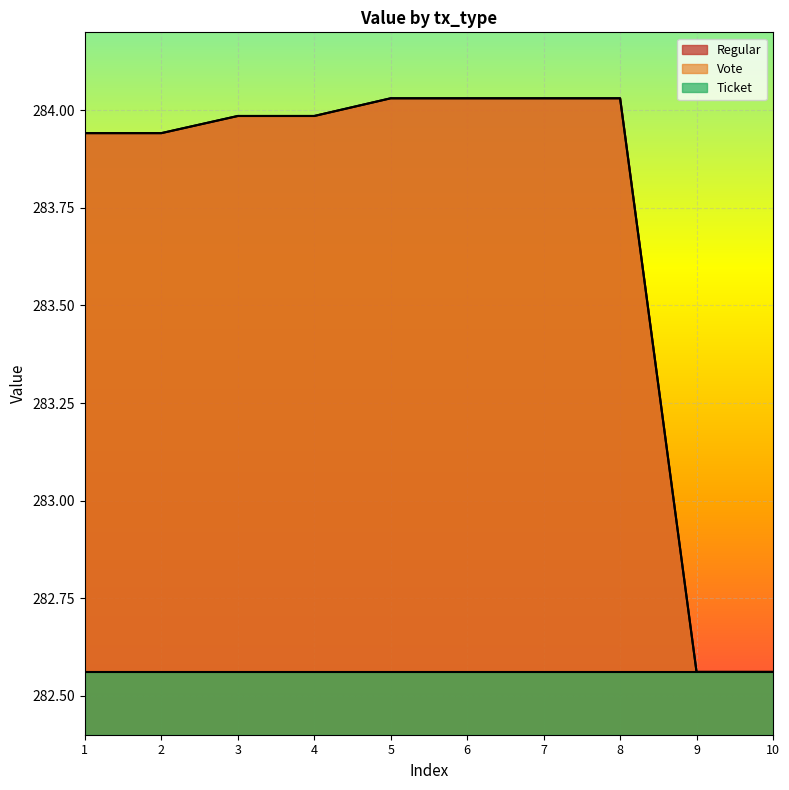

True or false: Vote has more than 0 interior local peaks.

False